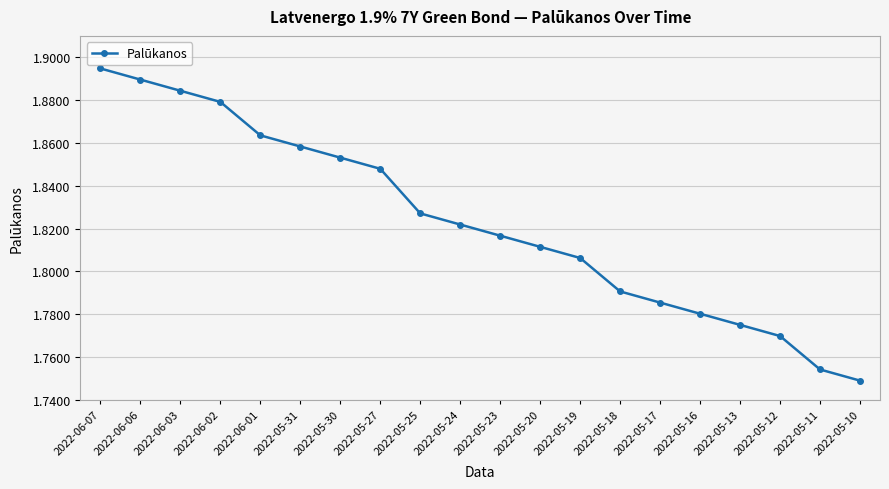

What is the label of the 4th point from the right?

2022-05-13